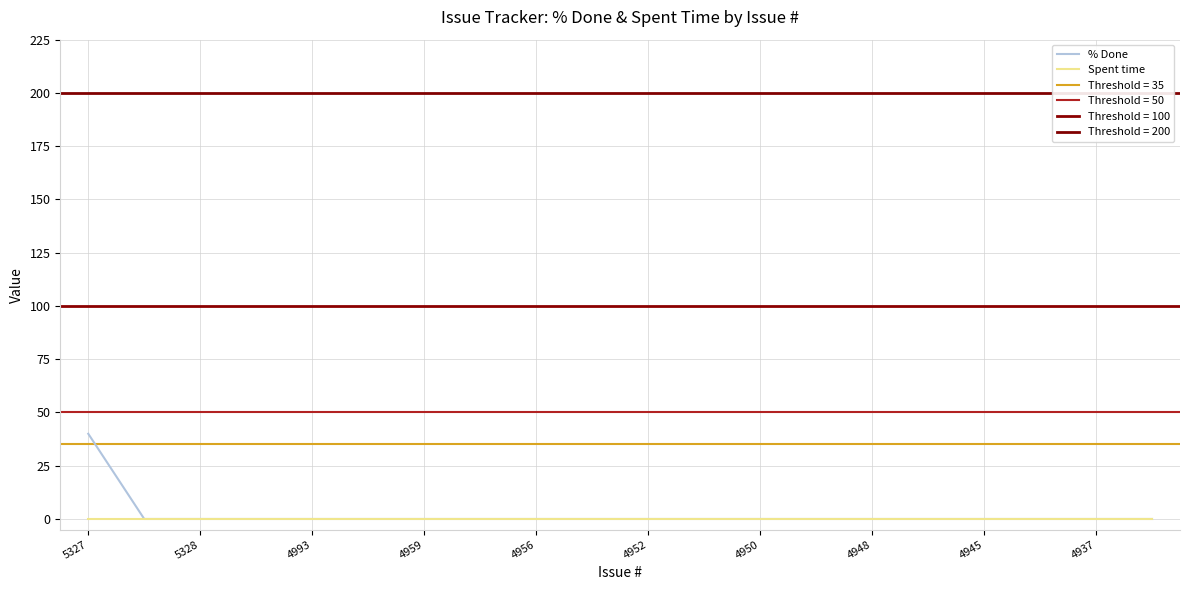

How many values in the % Done series exceed 0?

1